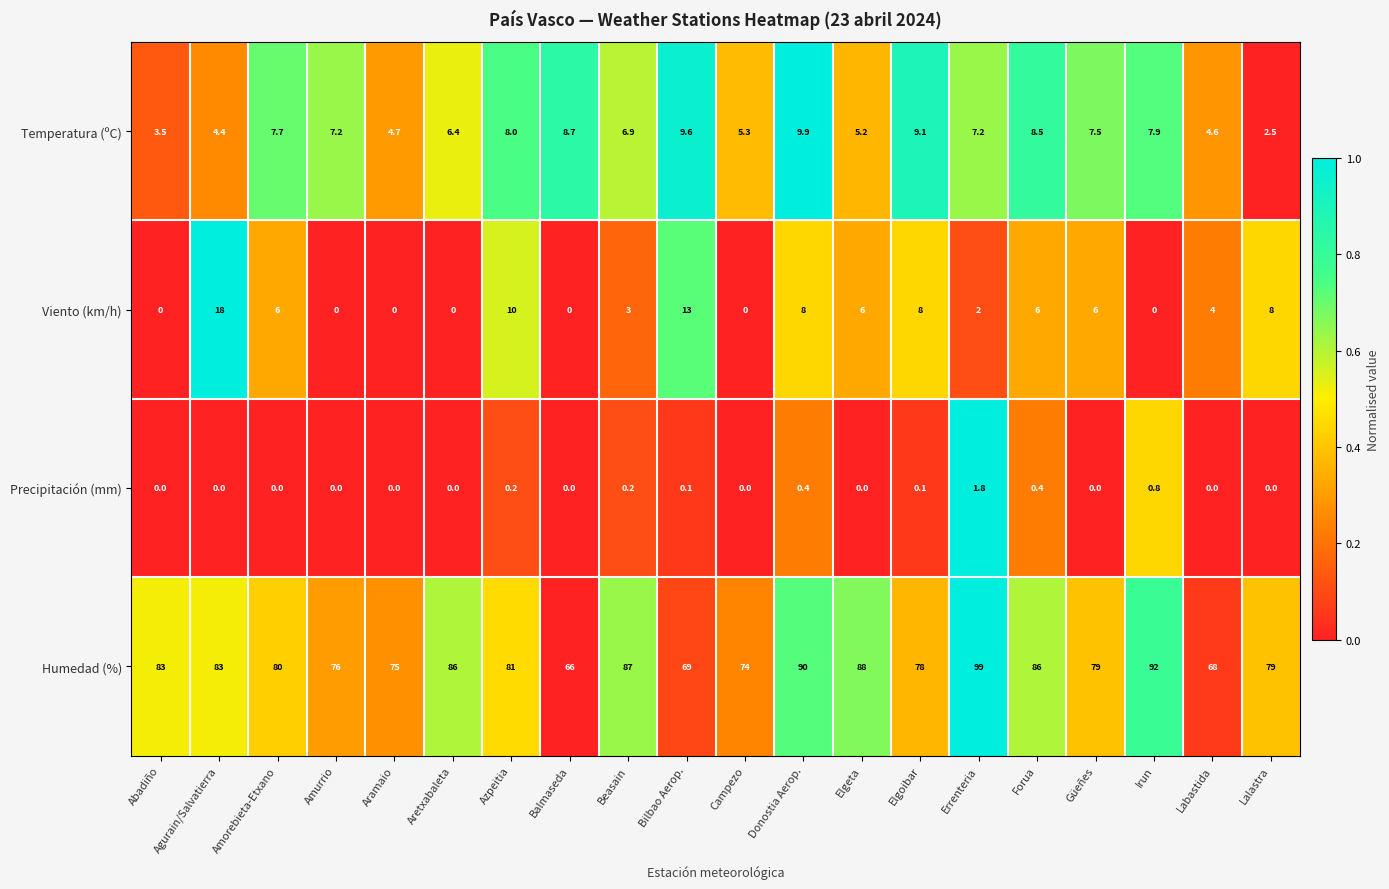

True or false: Viento (km/h) has a value of 3.6 at Bilbao Aerop..

False